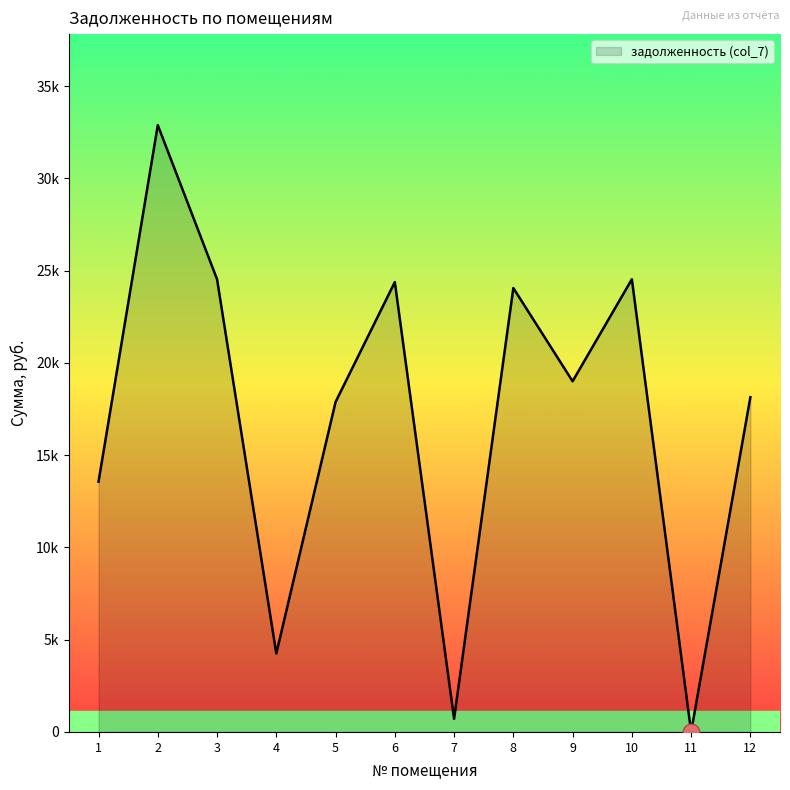

Does the chart have visible grid lines?

No